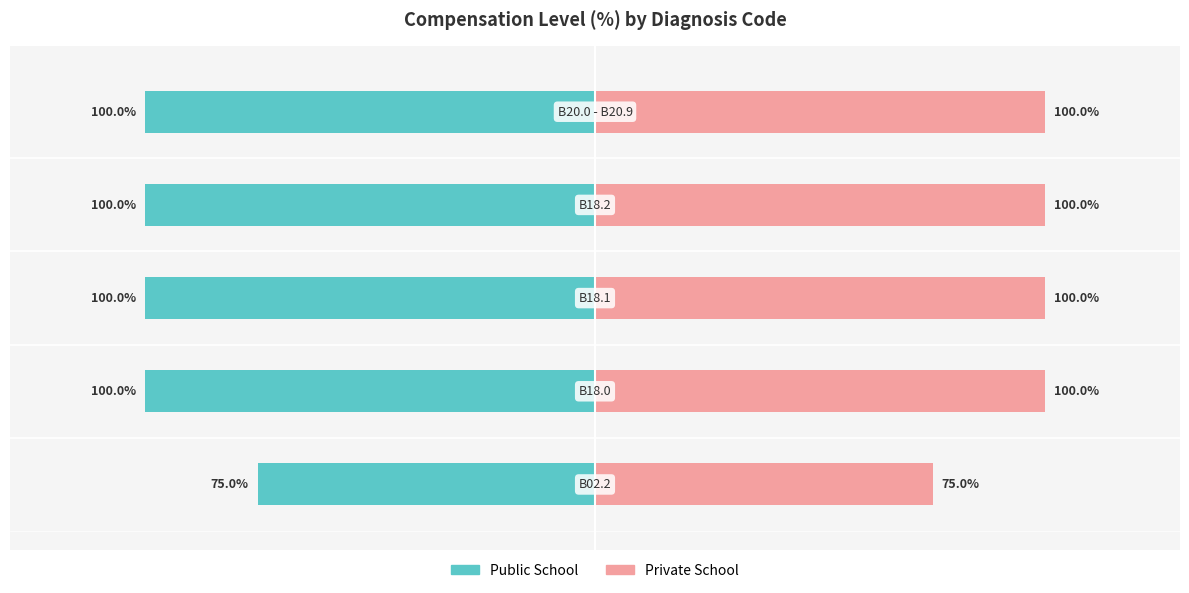

Count the number of data series in this chart.

2